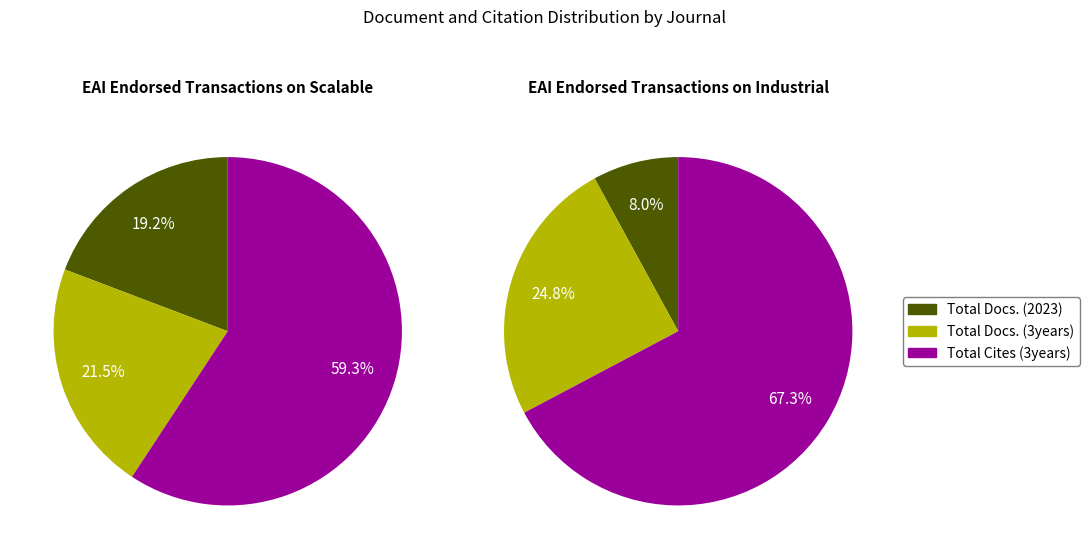

Which slice is the largest?

Total Cites (3years)